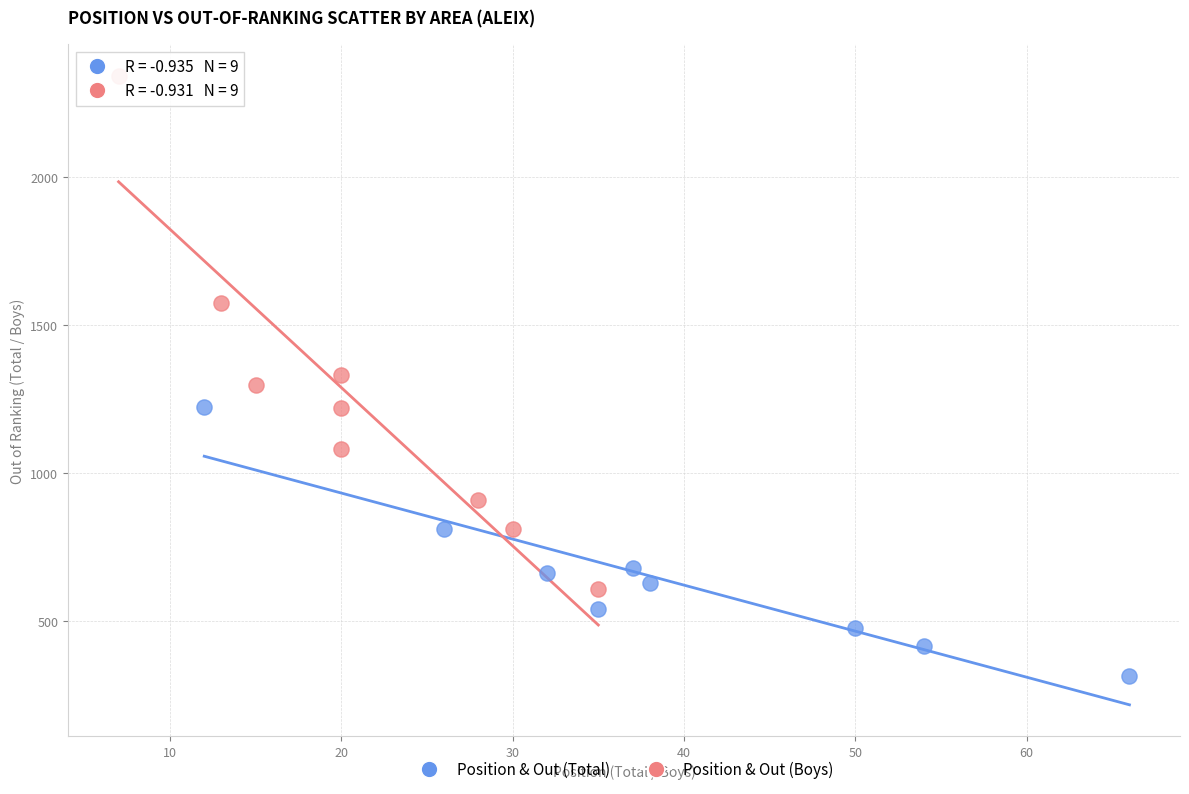

Which series contains the lowest Y value?

Position & Out (Total)